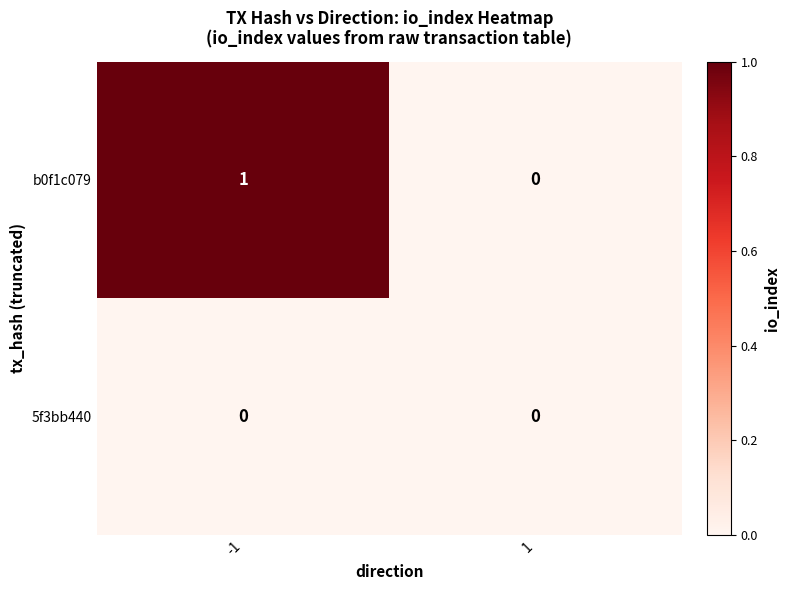

Which series has the largest total across all categories?

b0f1c079